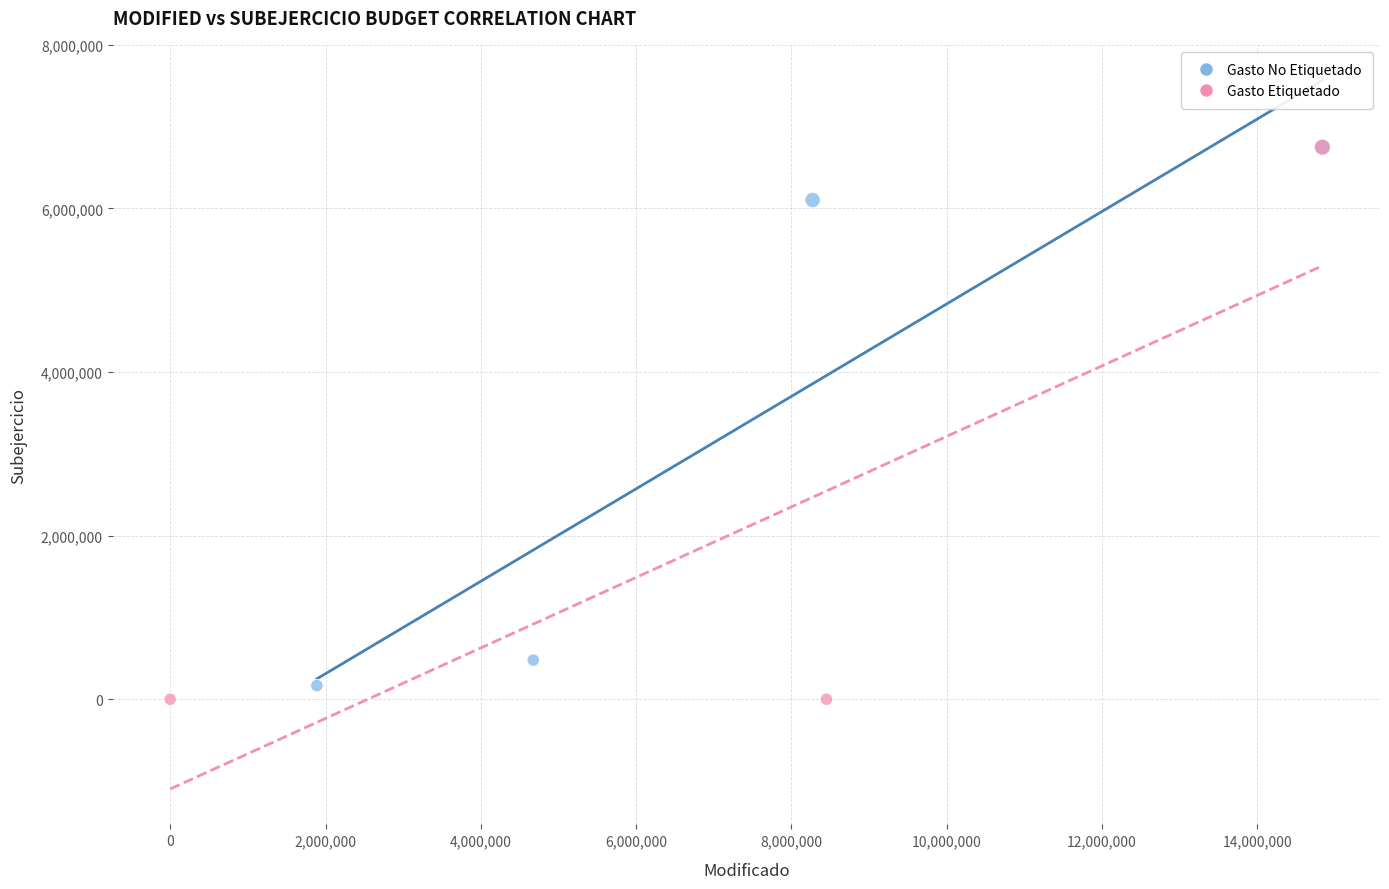

Which series has the widest spread of Y values?

Gasto Etiquetado